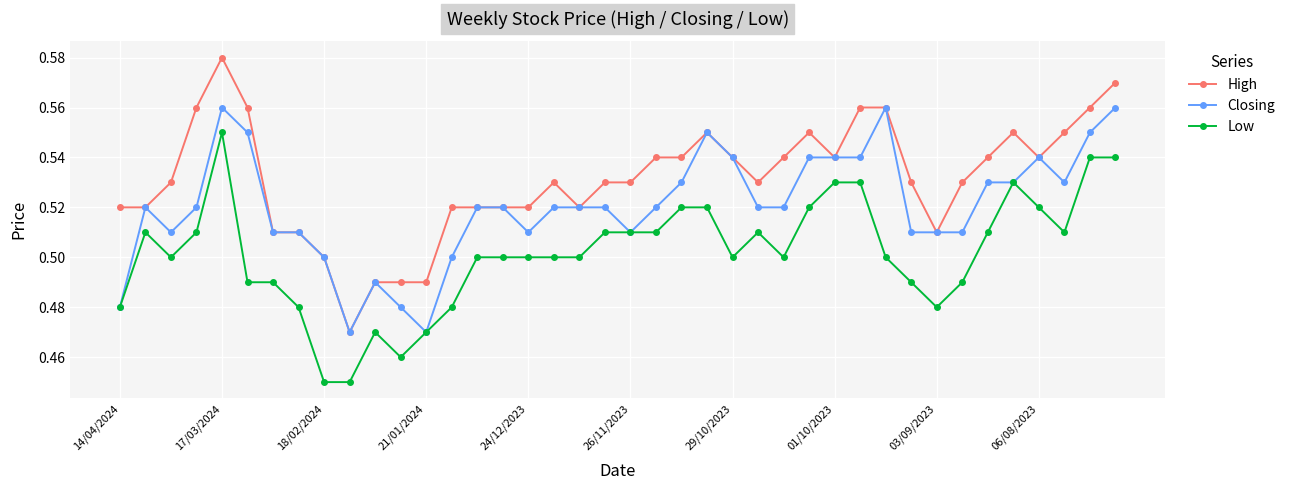

Which series has the widest spread of values?

High